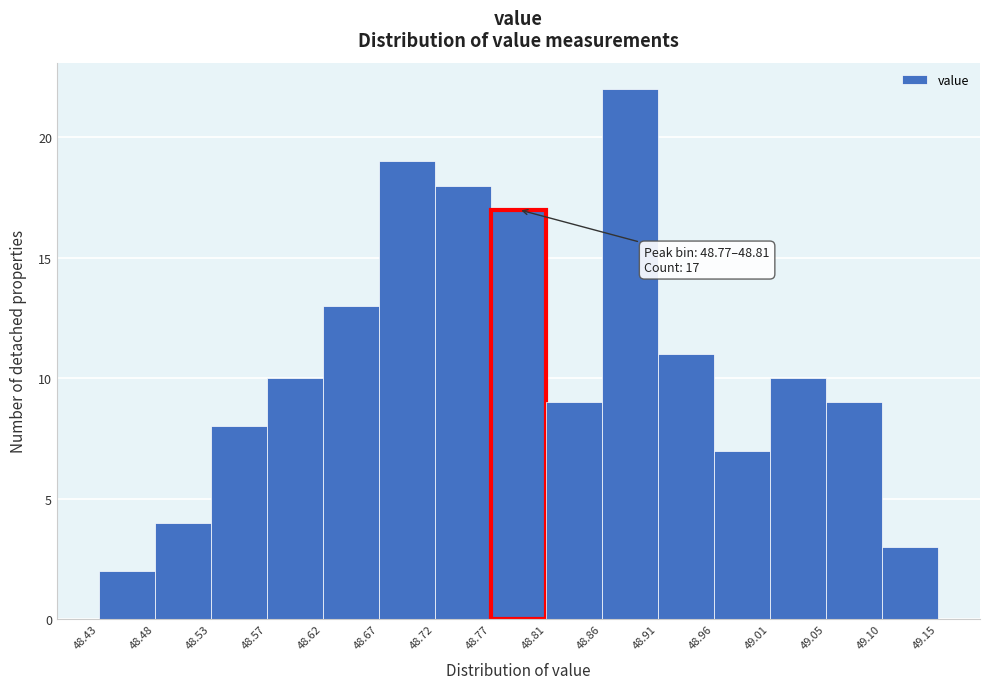

Which range on the x-axis has the tallest bar?

48.86 to 48.91